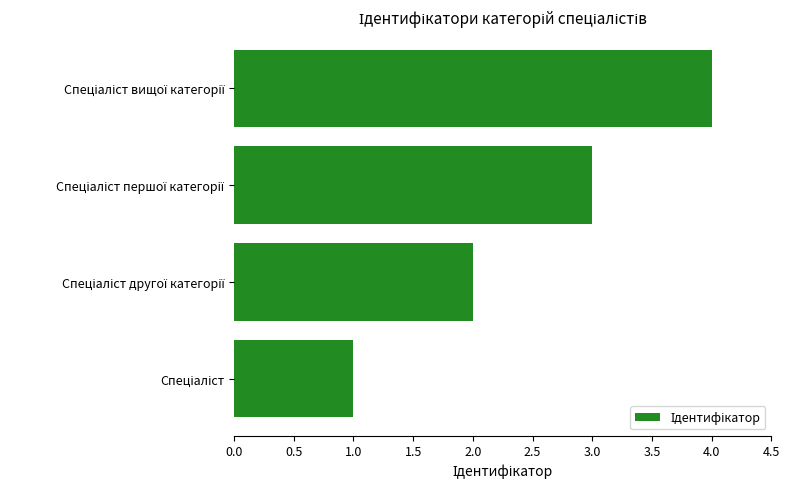

What is the sum of all values?

10